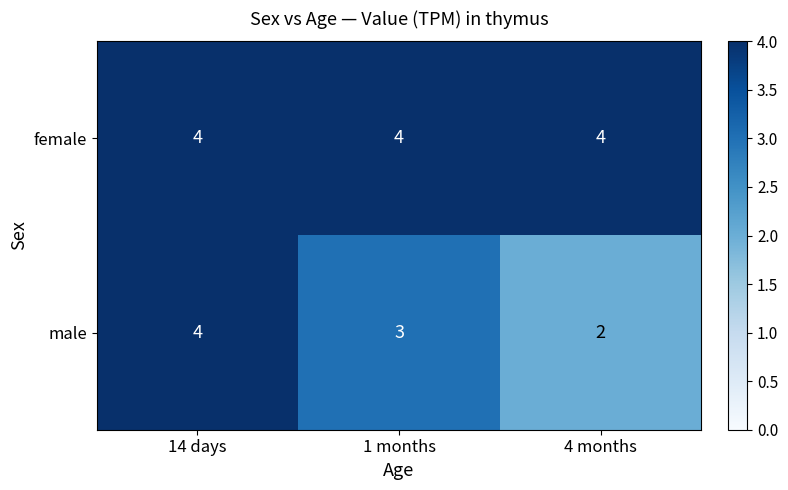

Where is male nearest to the value 3?

1 months